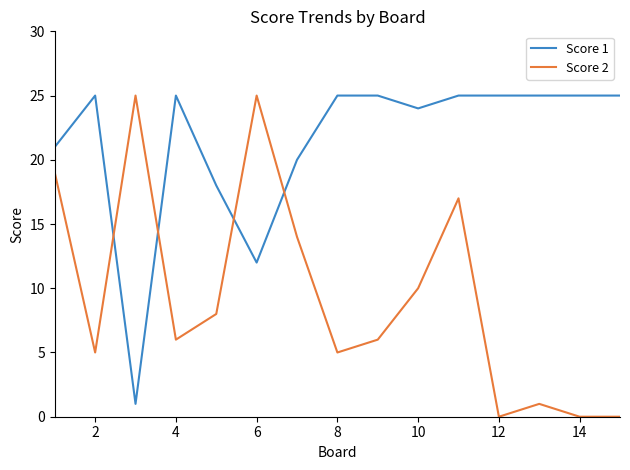

True or false: Score 2 and Score 1 intersect in this chart.

True